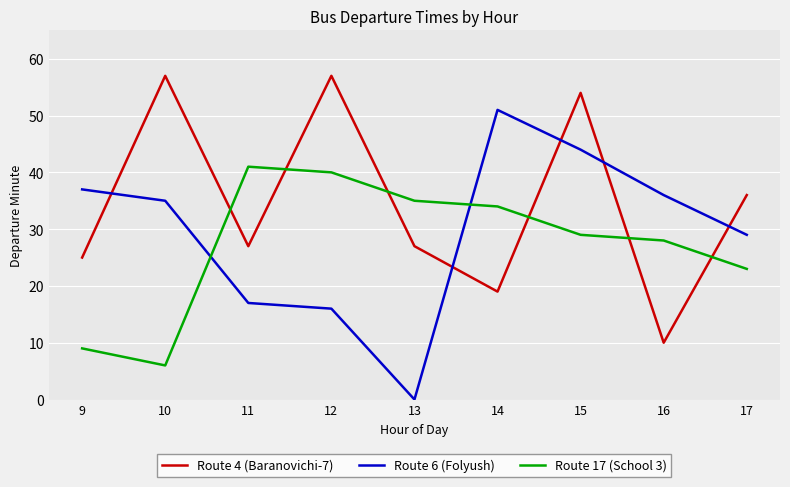

Does the chart display data point markers on the line(s)?

No